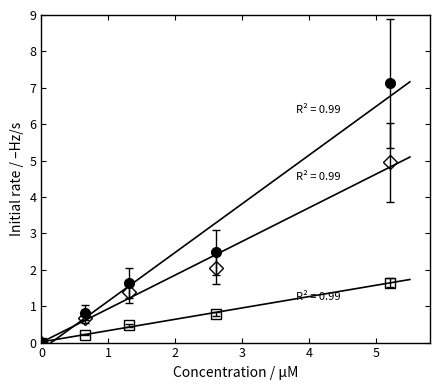

Rank the series at 1 from lowest to highest value.

Series C (open square), Series B (open diamond), Series A (filled circle)